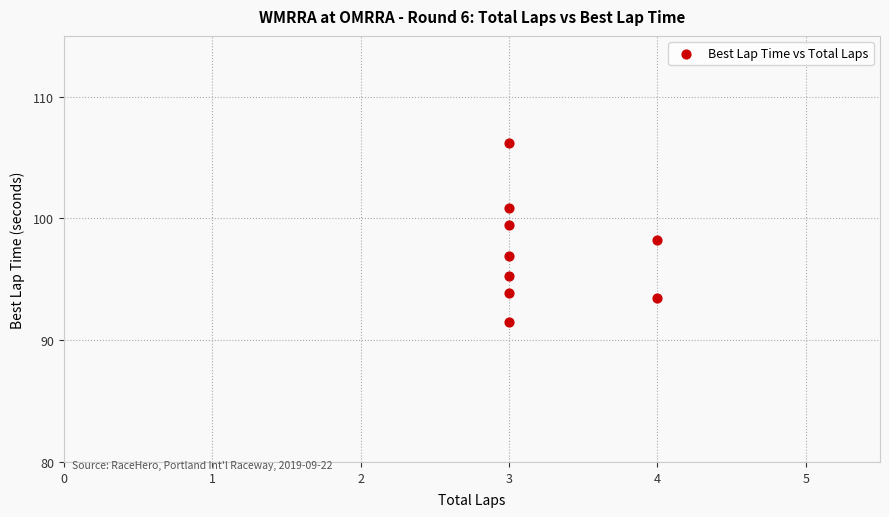

What is the average Y value?

97.3